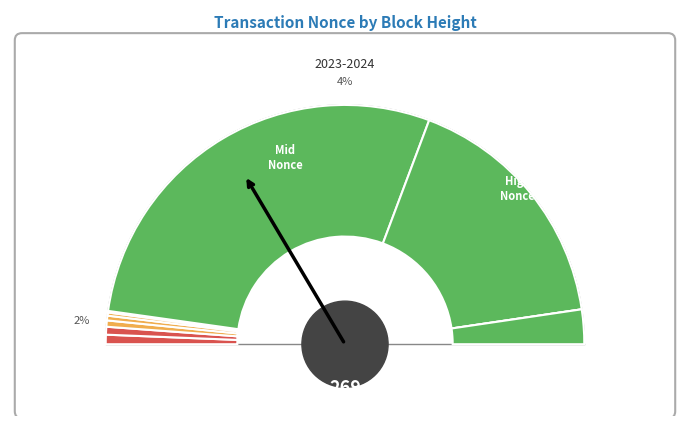

True or false: 342704 accounts for 11% of the total.

False